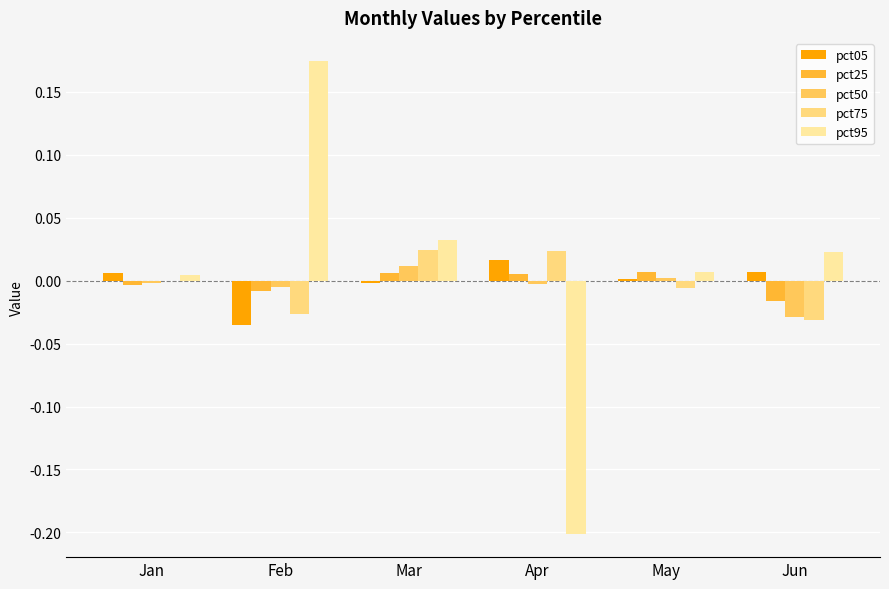

Which series changed the most between Feb and Apr?

pct95